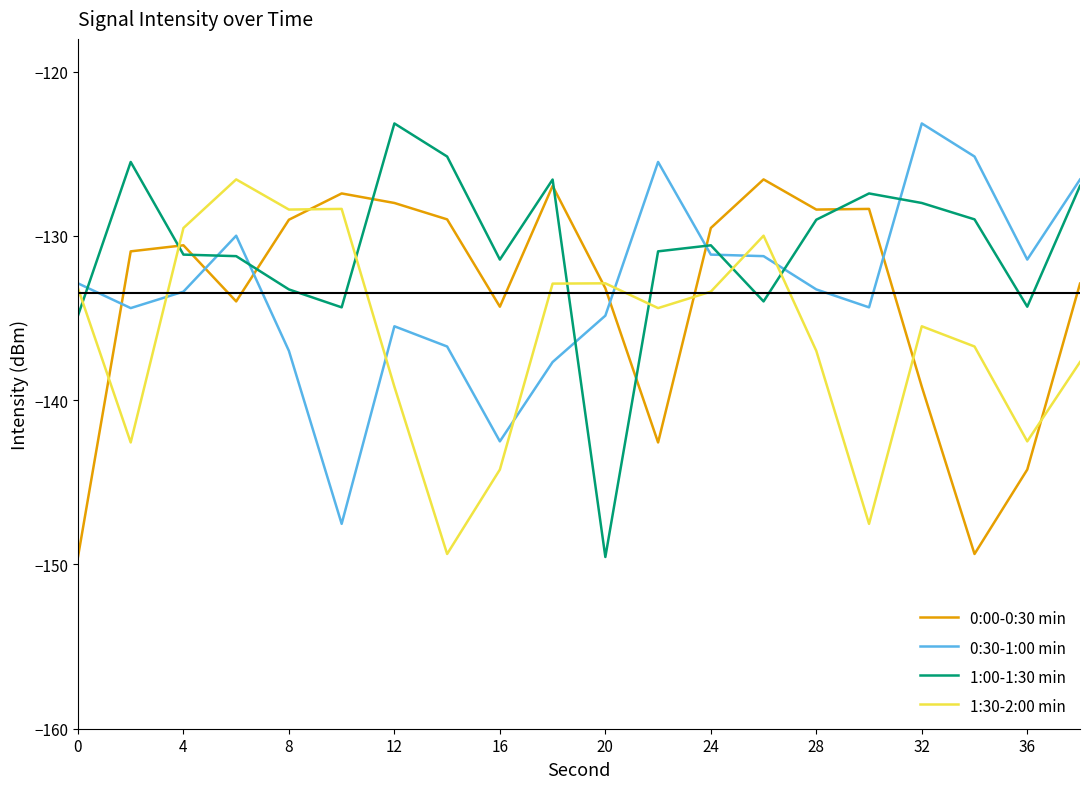

Which series ends up on top after the final intersection of 0:30-1:00 min and 0:00-0:30 min?

0:30-1:00 min